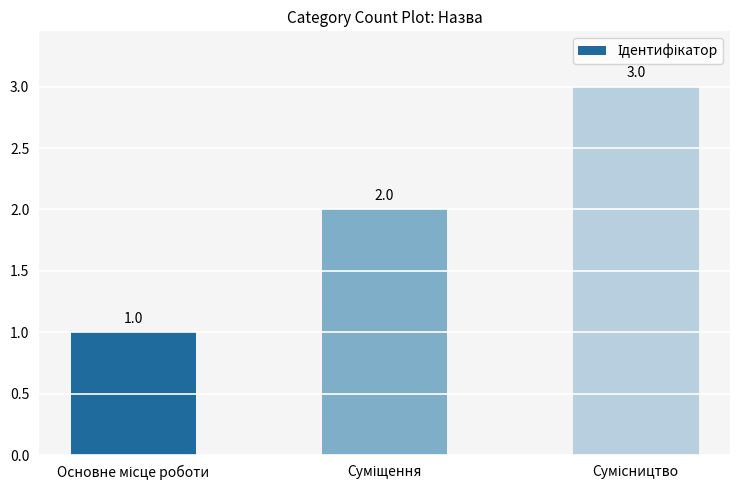

How many distinct data groups are displayed?

1